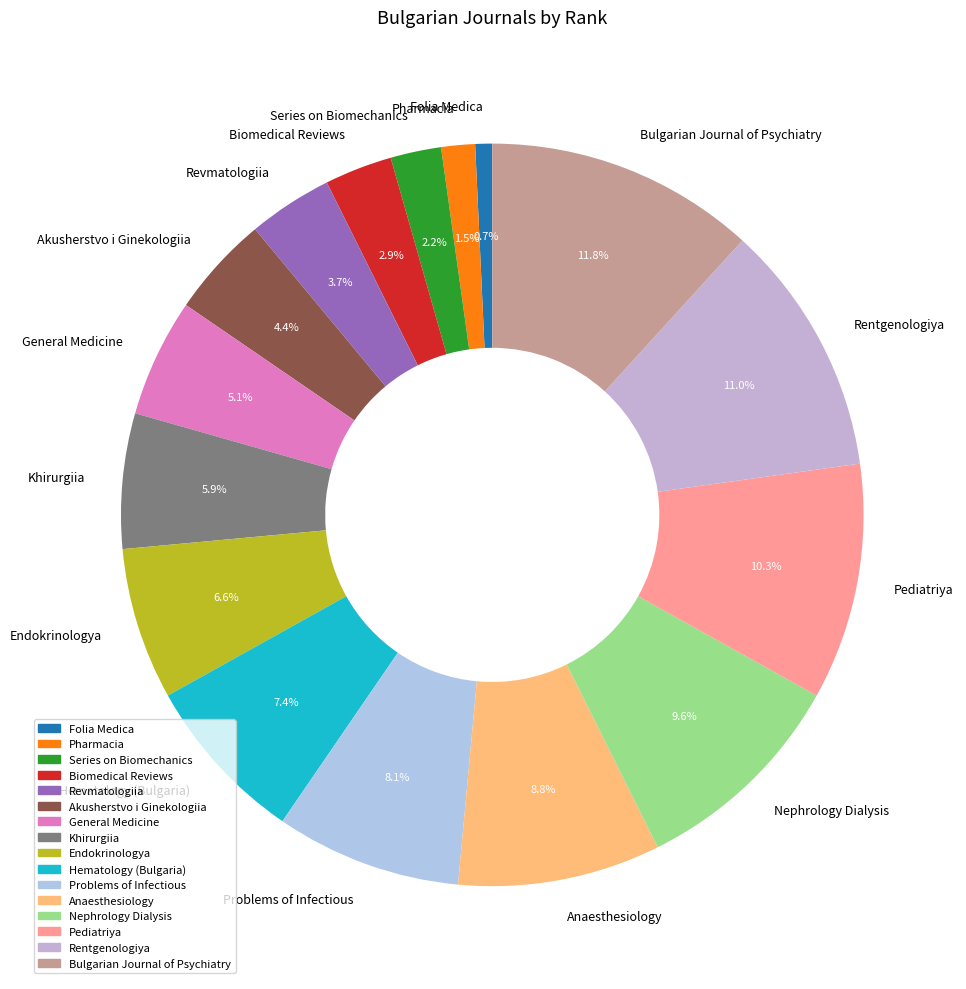

Does Endokrinologya account for over 50% of the chart?

No